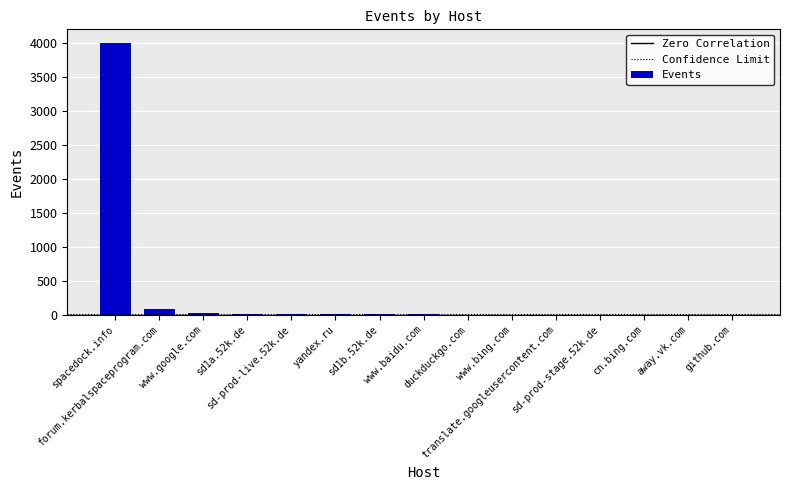

What is the sum of all values?

4210